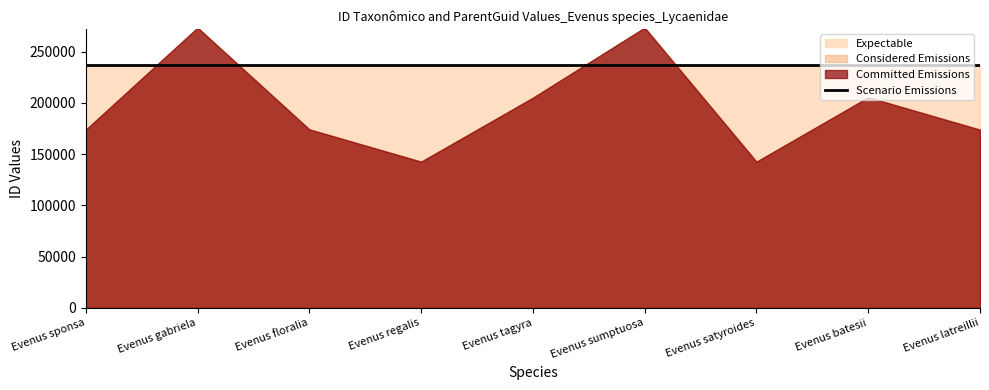

True or false: Expectable and Scenario Emissions intersect in this chart.

False